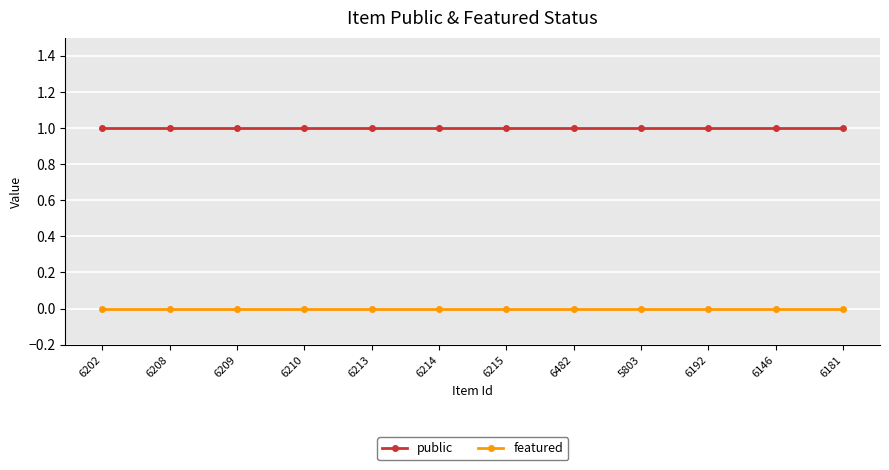

True or false: public and featured intersect in this chart.

False